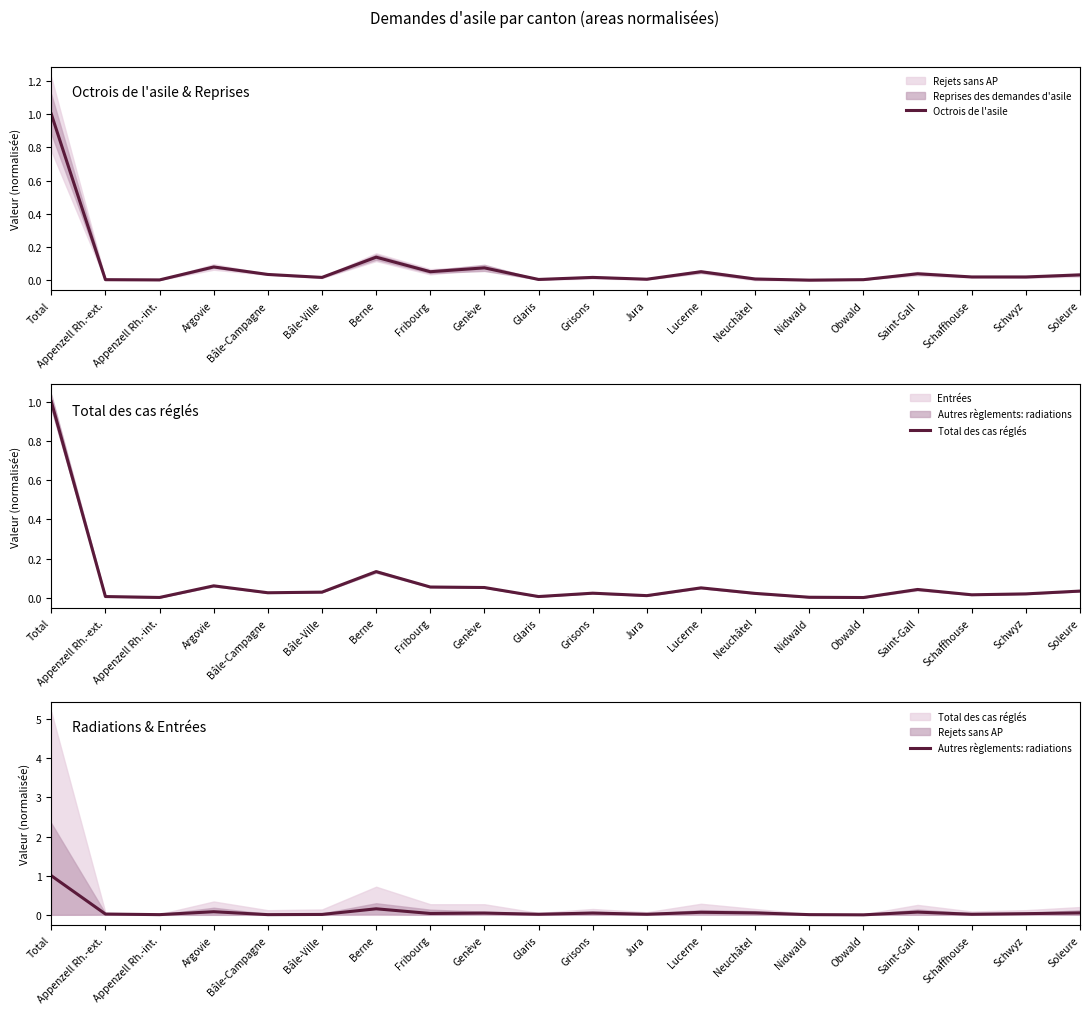

Rank the series at Saint-Gall from lowest to highest value.

Octrois de l'asile, Total des cas réglés, Autres règlements: radiations